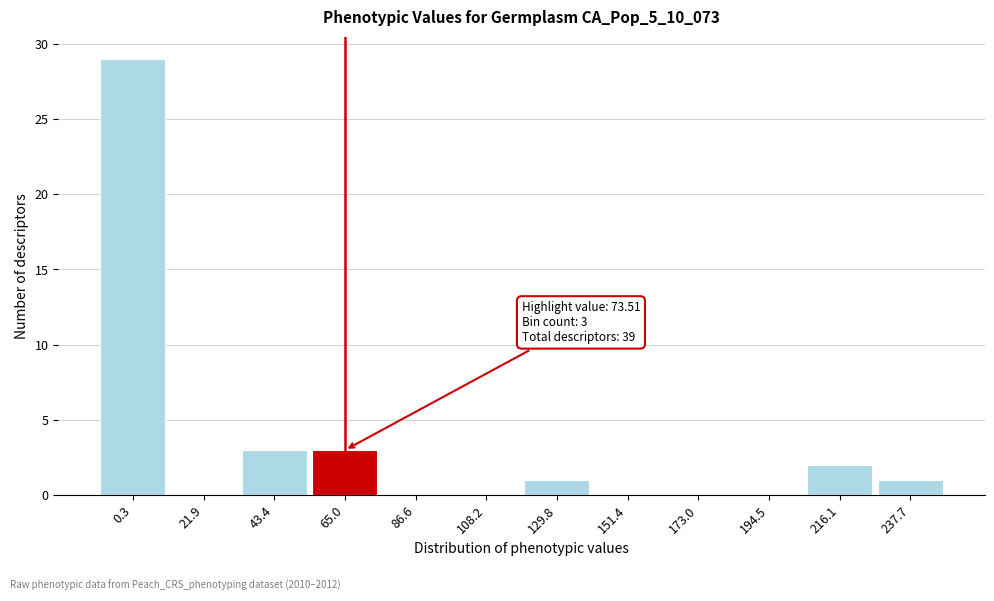

Reading right to left, extract all data points from this chart.

237.7=1	216.1=2	194.5=0	173.0=0	151.4=0	129.8=1	108.2=0	86.6=0	65.0=3	43.4=3	21.9=0	0.3=29